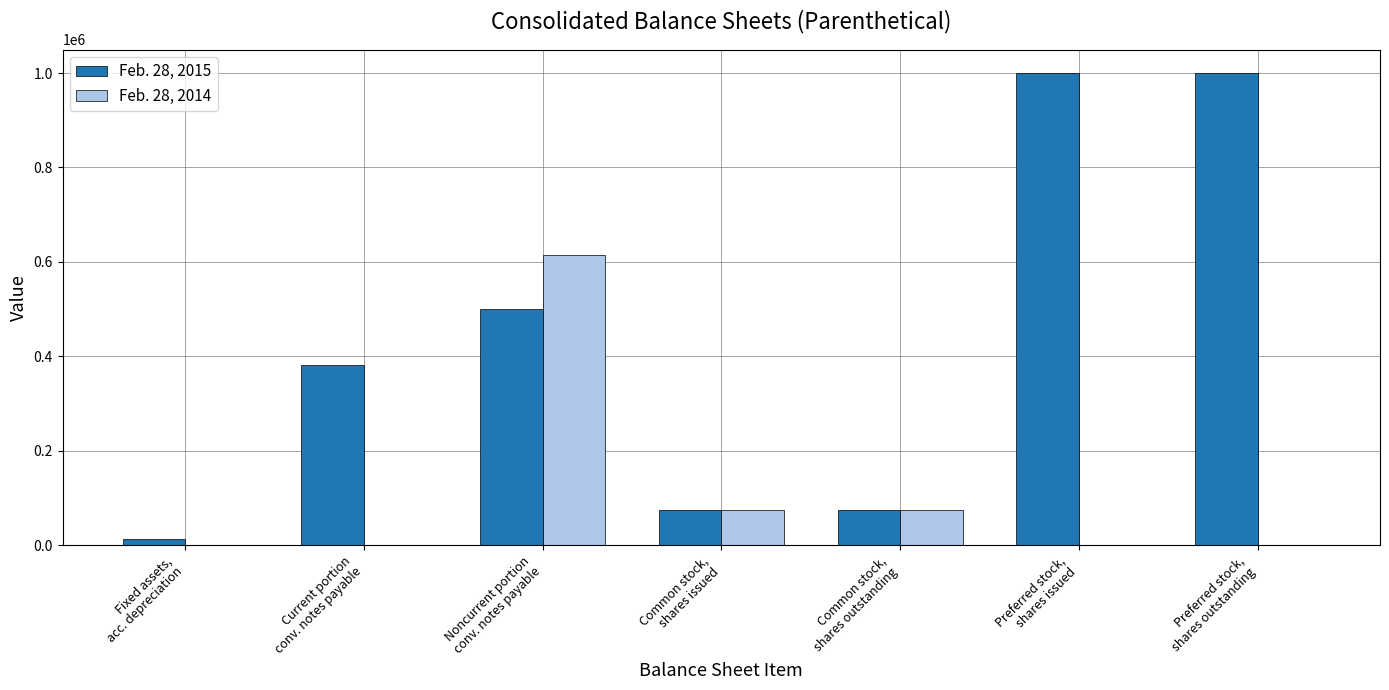

Which series has the largest total across all categories?

Feb. 28, 2015